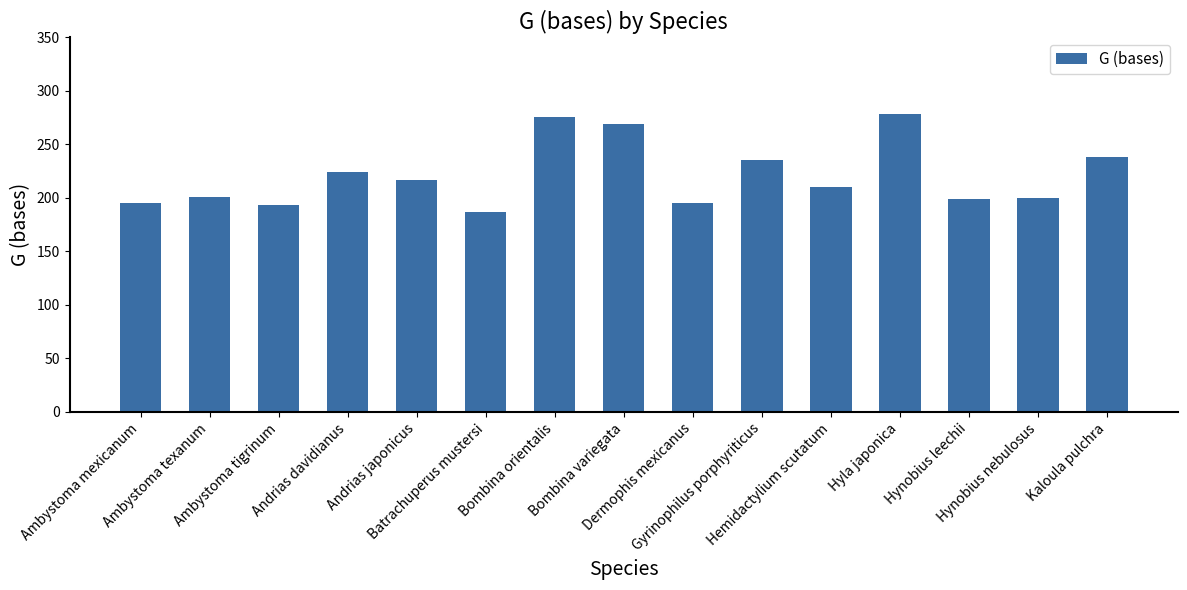

Where does the data first go above 210?

Andrias davidianus